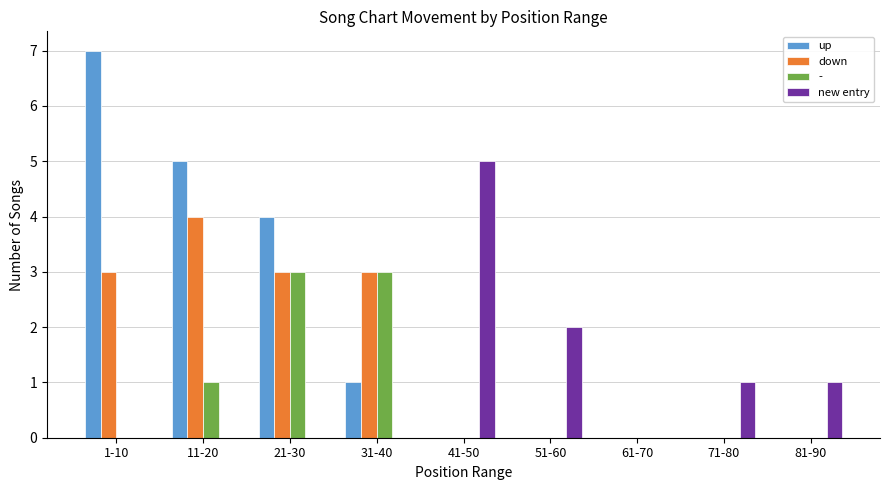

What are all the series names shown in the legend?

up, down, -, new entry